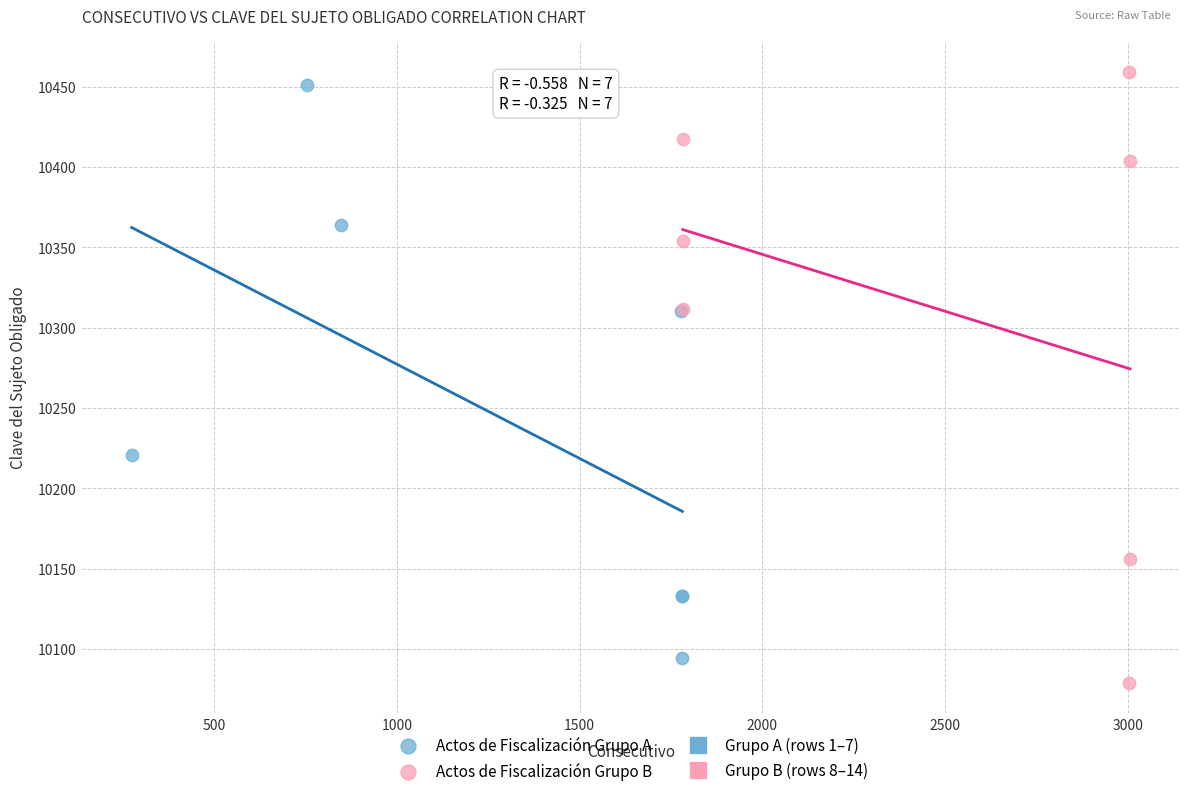

Which series has the widest spread of Y values?

Actos de Fiscalización Grupo B